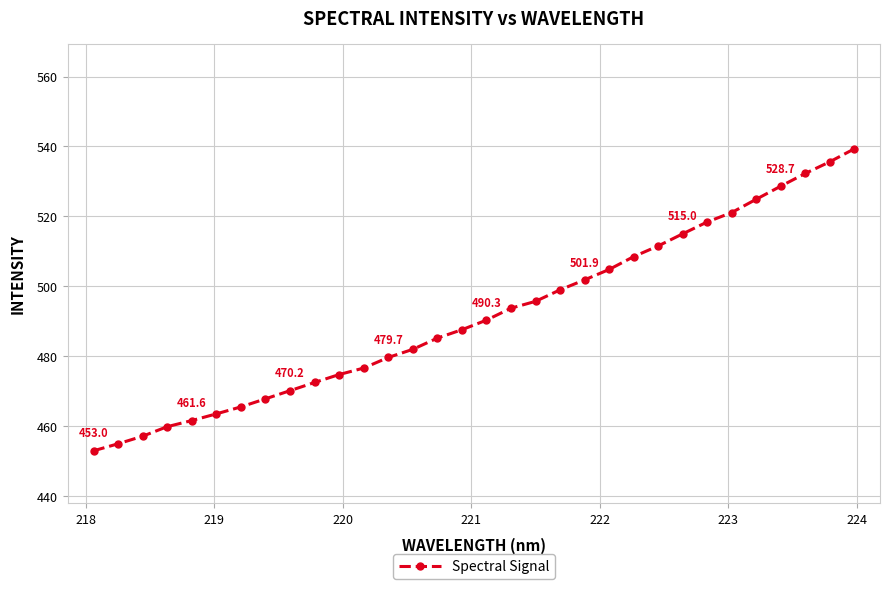

Does the chart have visible grid lines?

Yes